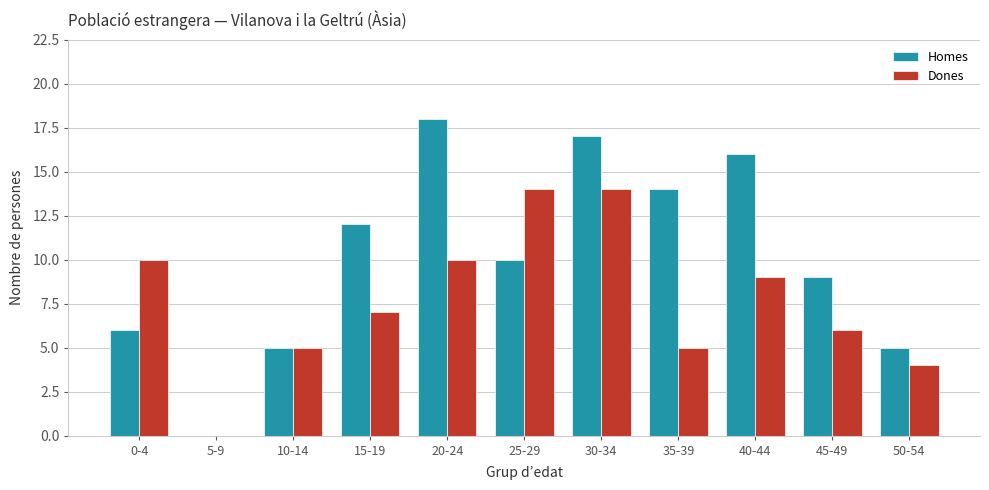

At which label does Homes reach its peak?

20-24